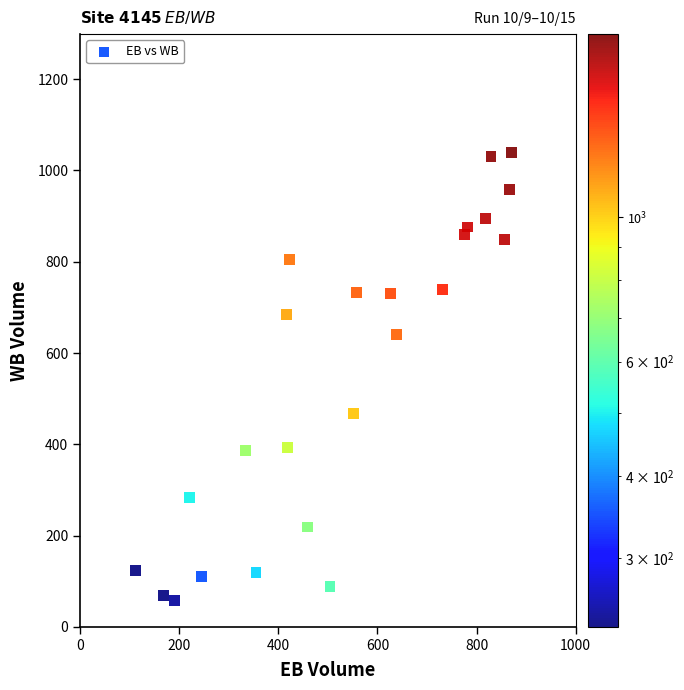

What is the range of X values (max minus min)?

759